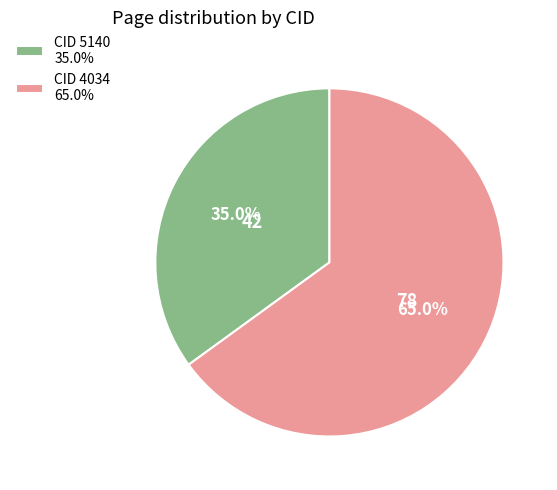

Which category accounts for the majority?

CID 4034 65.0%